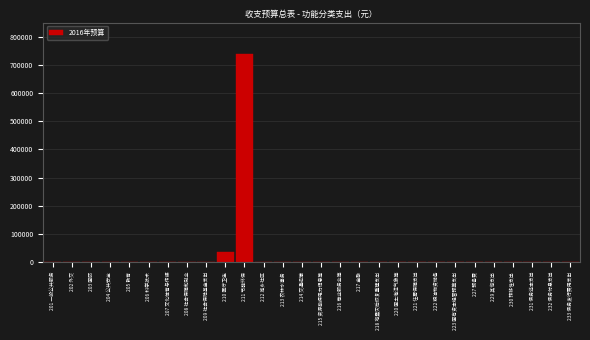

Reading left to right, extract all data points from this chart.

201 一般公共服务=0.0	202 外交=0.0	203 国防=0.0	204 公共安全=0.0	205 教育=0.0	206 科学技术=0.0	207 文化体育与传媒=0.0	208 社会保障和就业=0.0	209 社会保险基金支出=0.0	210 医疗卫生=36280.8	211 节能环保=737071.6	212 城乡社区=0.0	213 农林水事务=0.0	214 交通运输=0.0	215 资源勘探电力信息等=0.0	216 商业服务业等=0.0	217 金融=0.0	218 地震灾后恢复重建支出=0.0	220 国土海洋气象等=0.0	221 住房保障支出=0.0	222 粮油物资储备=0.0	223 国有资本经营预算支出=0.0	227 预备费=0.0	229 其他支出=0.0	230 转移性支出=0.0	231 债务还本支出=0.0	232 债务付息支出=0.0	233 债务发行费用支出=0.0